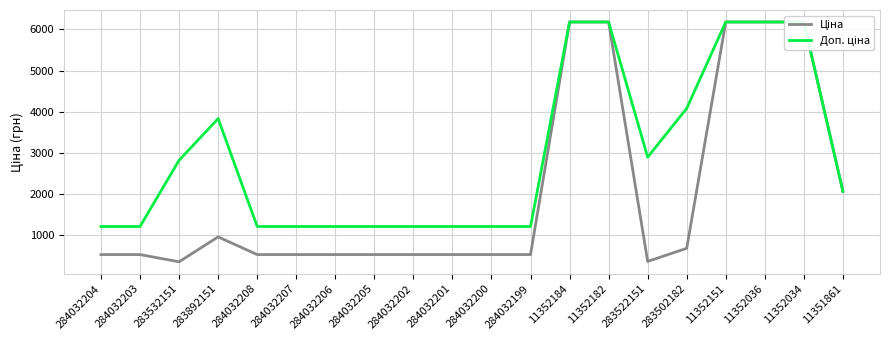

What is the label of the 6th point from the left?

284032207